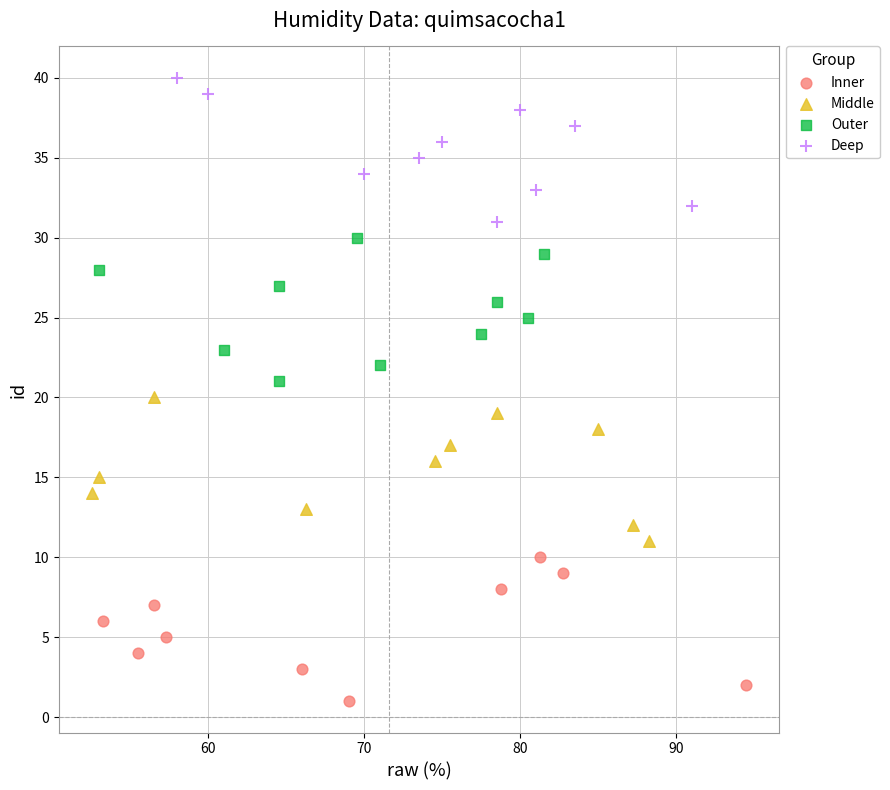

Which series contains the lowest Y value?

Inner